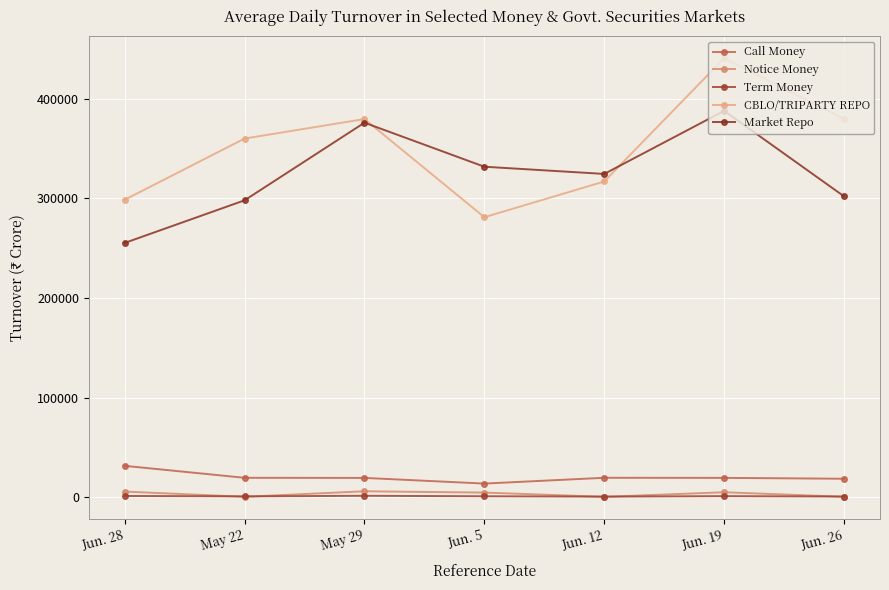

Does the chart display data point markers on the line(s)?

Yes